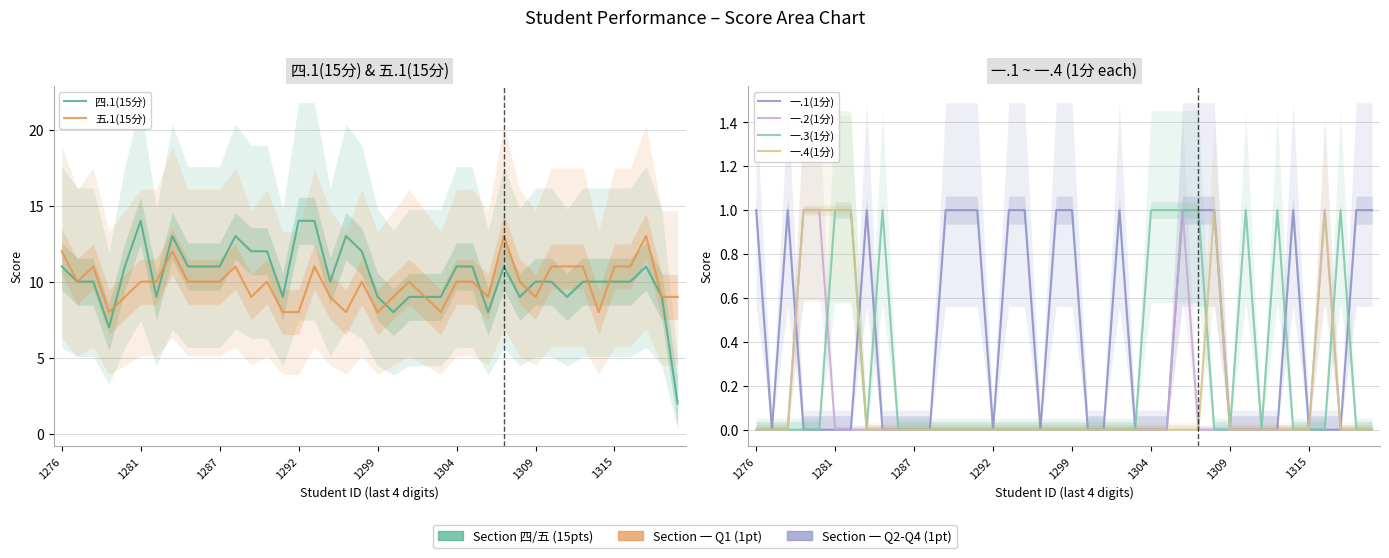

How many categories are shown in the chart?

40